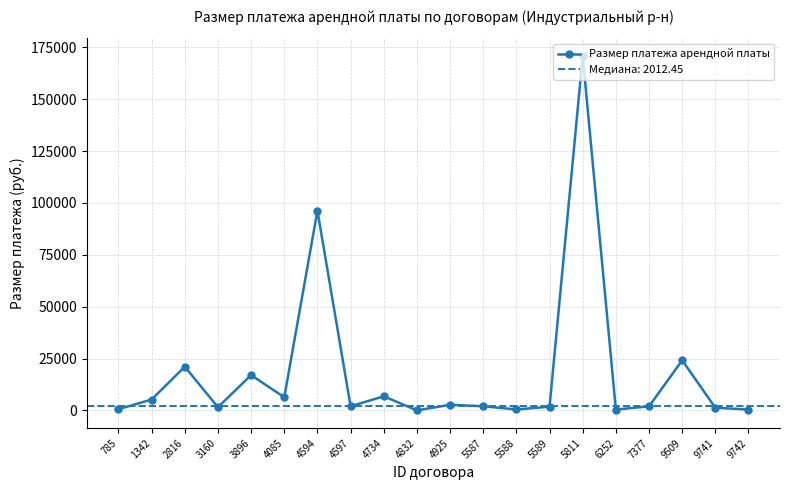

What is the value of the 12th point from the left?

2027.0